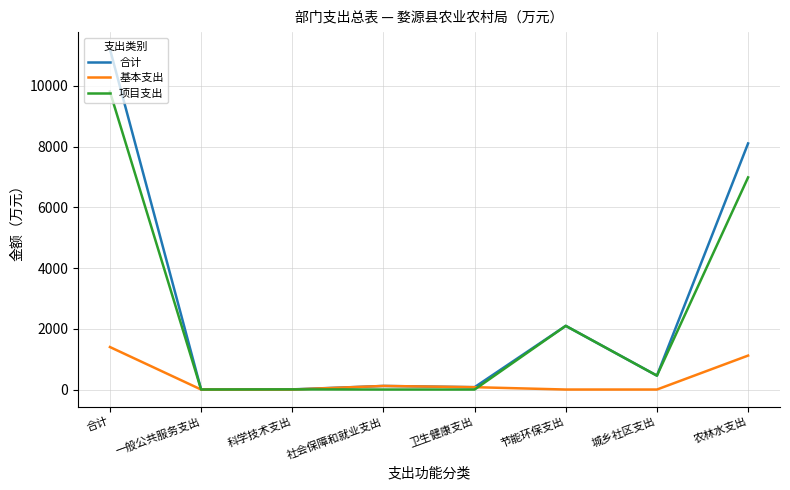

What value does the 项目支出 series have at 节能环保支出?

2096.4